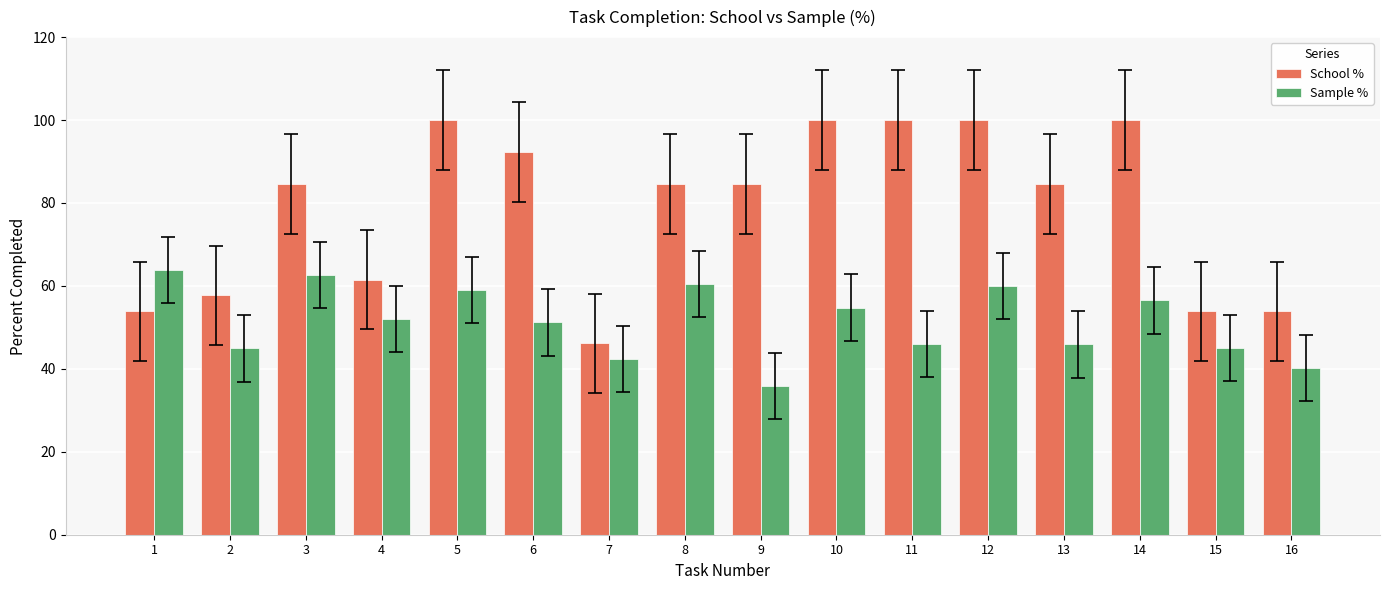

What is the value of the Sample % bar at the 9th from the left?

35.9